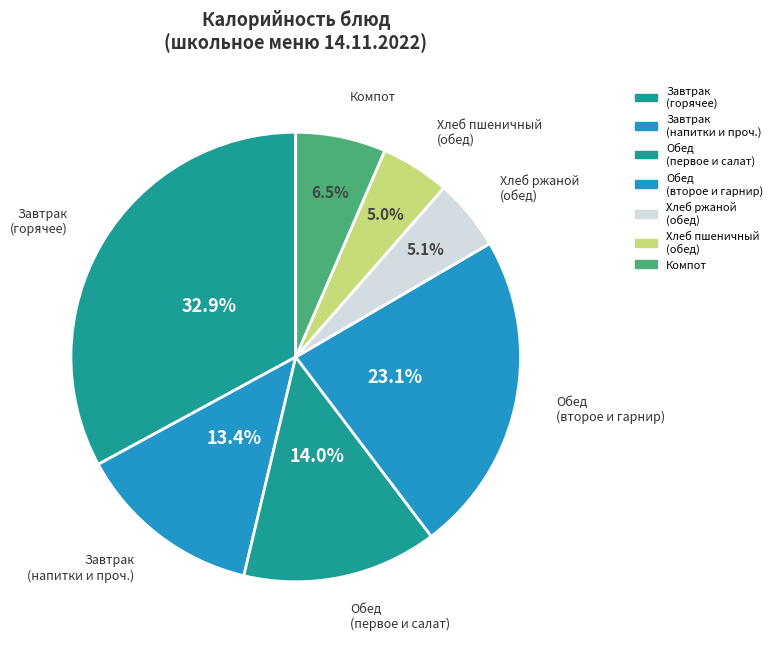

How many slices are in this pie chart?

7